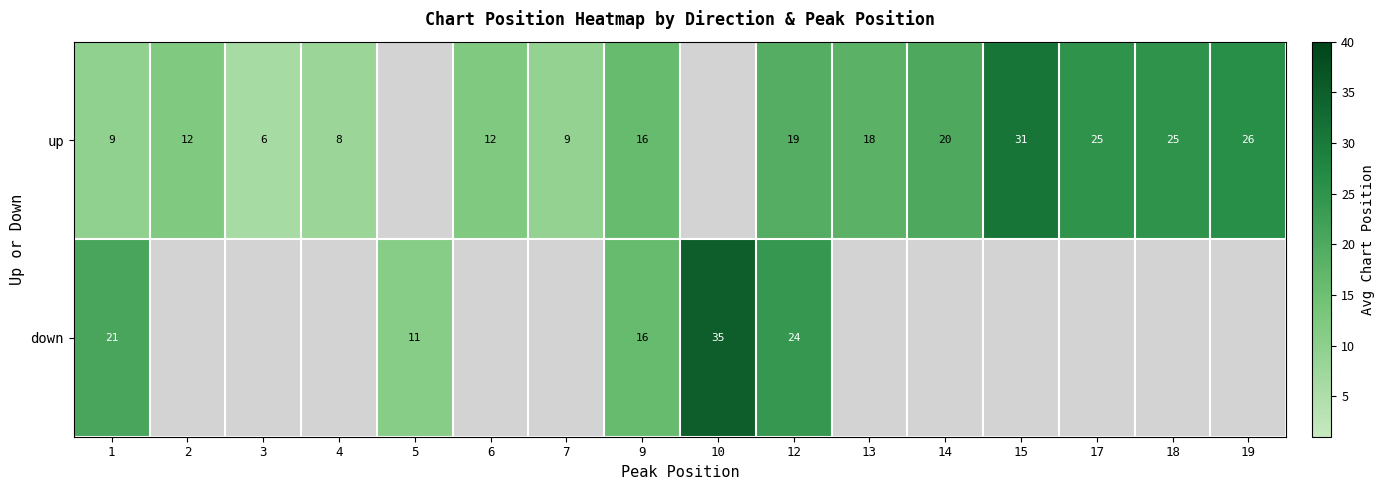

How many data points does each series have?

16